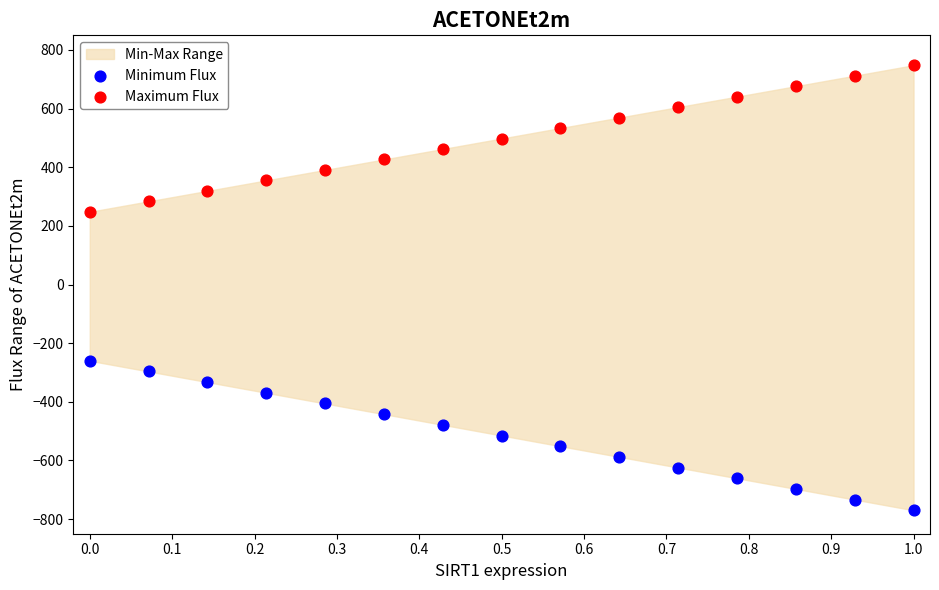

Across all data points, what is the range of Y values (max minus min)?

1518.0